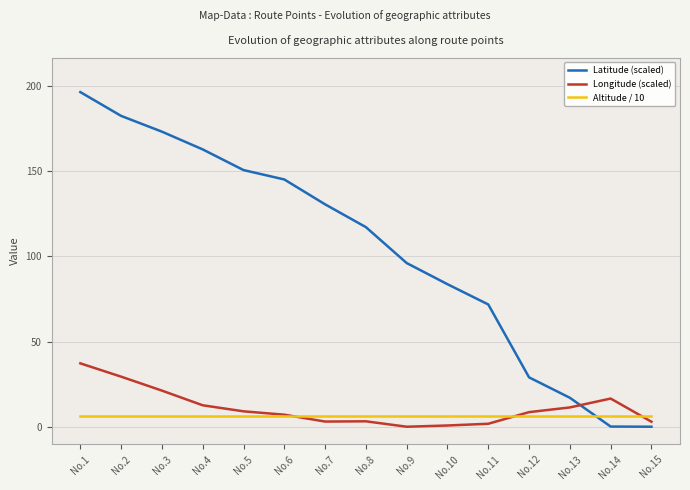

Reading left to right, transcribe all the data shown in this chart.

Latitude (scaled): 196.4	182.4	173.2	162.7	150.6	145.1	130.5	117.1	96.1	83.6	71.8	29.0	17.0	0.1	0.0
Longitude (scaled): 37.2	29.4	21.2	12.6	9.0	7.1	3.0	3.2	0.0	0.7	1.7	8.6	11.3	16.5	2.9
Altitude / 10: 6.5	6.5	6.5	6.5	6.5	6.5	6.5	6.5	6.5	6.5	6.5	6.5	6.5	6.5	6.5